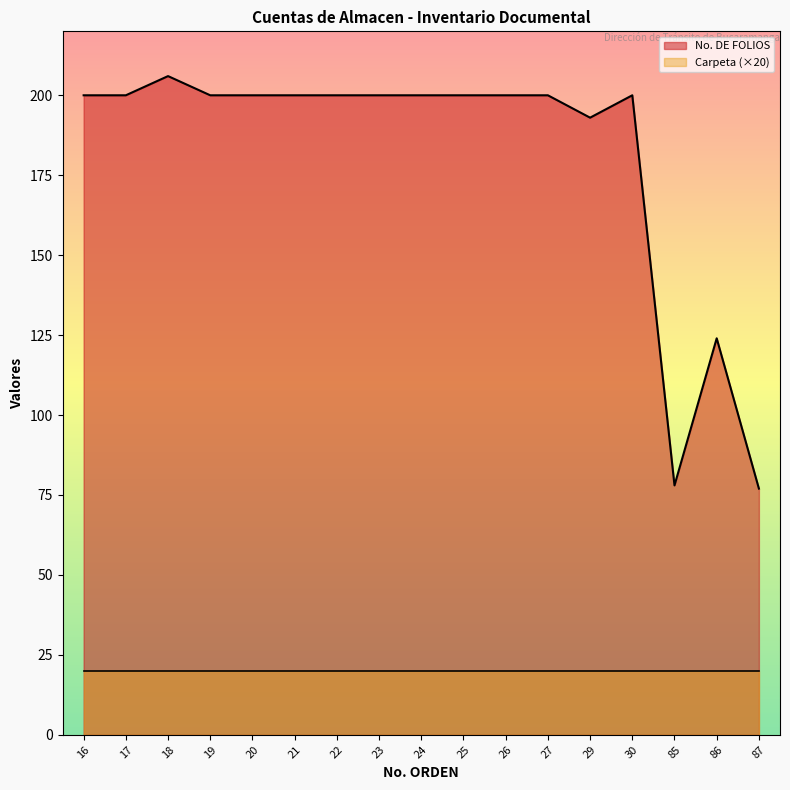

How many interior local valleys (lower than both neighbors) does the data have?

2